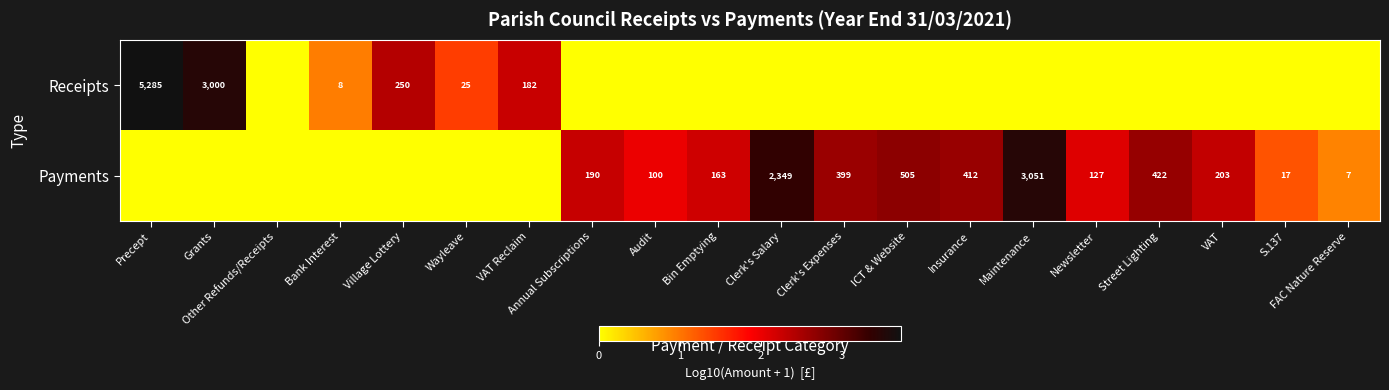

The value of Payments at VAT is 44. True or false?

False